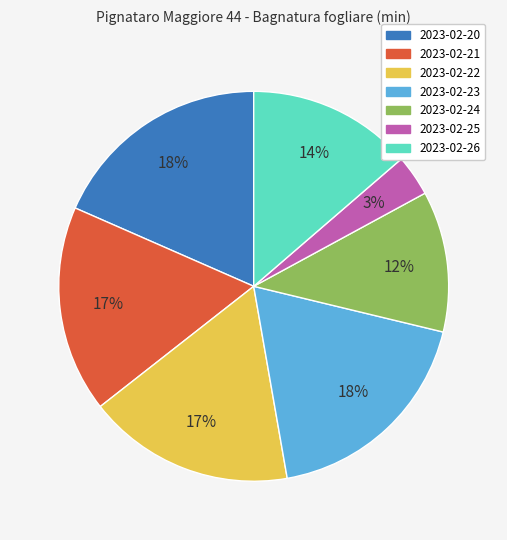

What is the smallest slice in the pie chart?

2023-02-25